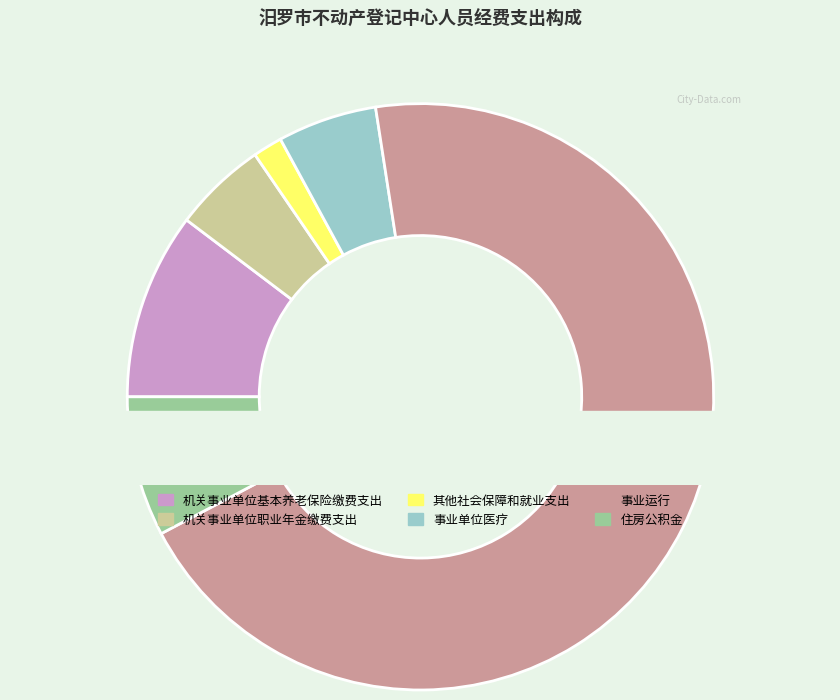

To the nearest percent, what is the combined percentage of 事业单位医疗 and 机关事业单位职业年金缴费支出?

11%